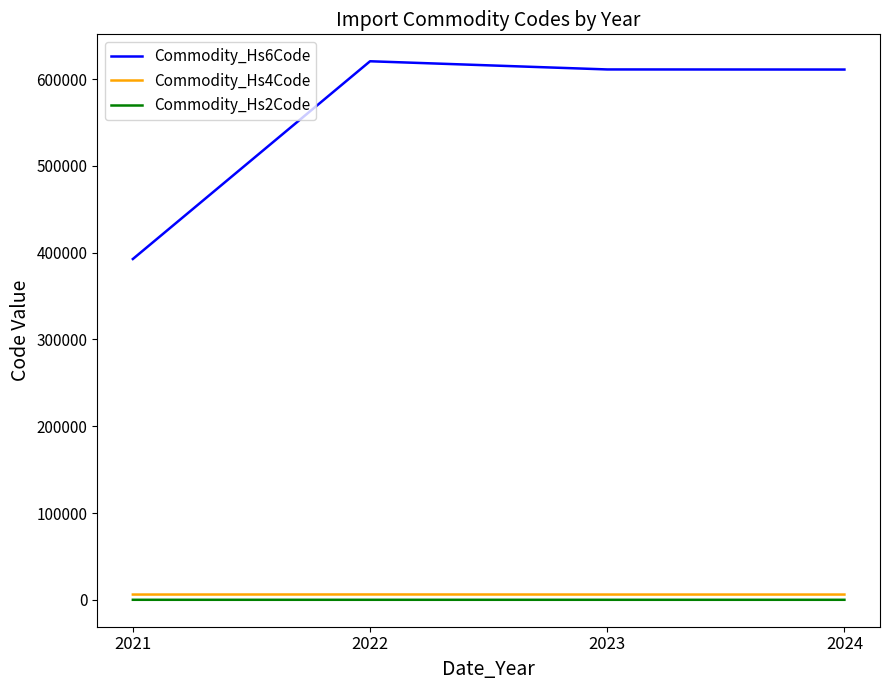

Which series has the widest spread of values?

Commodity_Hs6Code